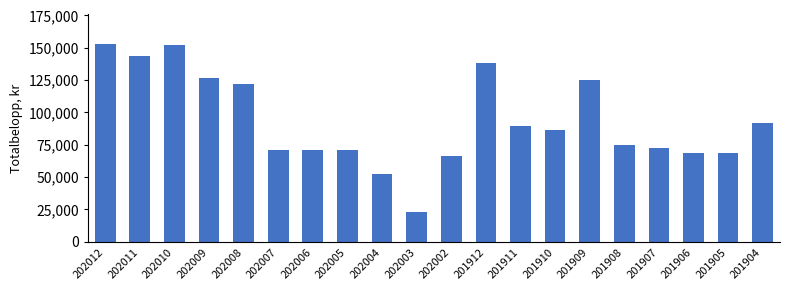

How many bars are there in total?

20